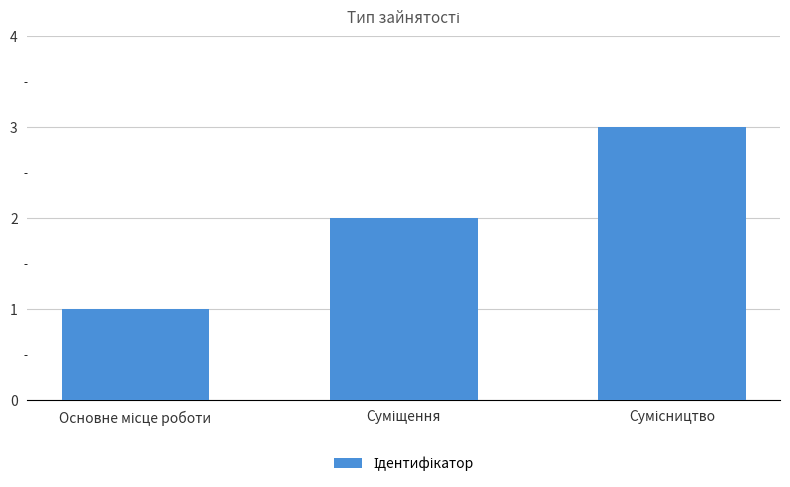

What is the sum of all values?

6